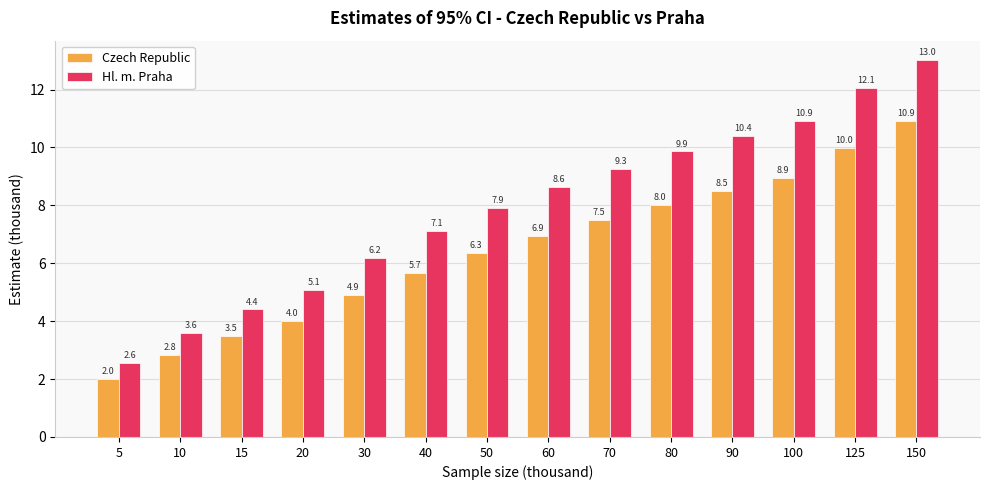

At how many categories does at least one series exceed 2?

14